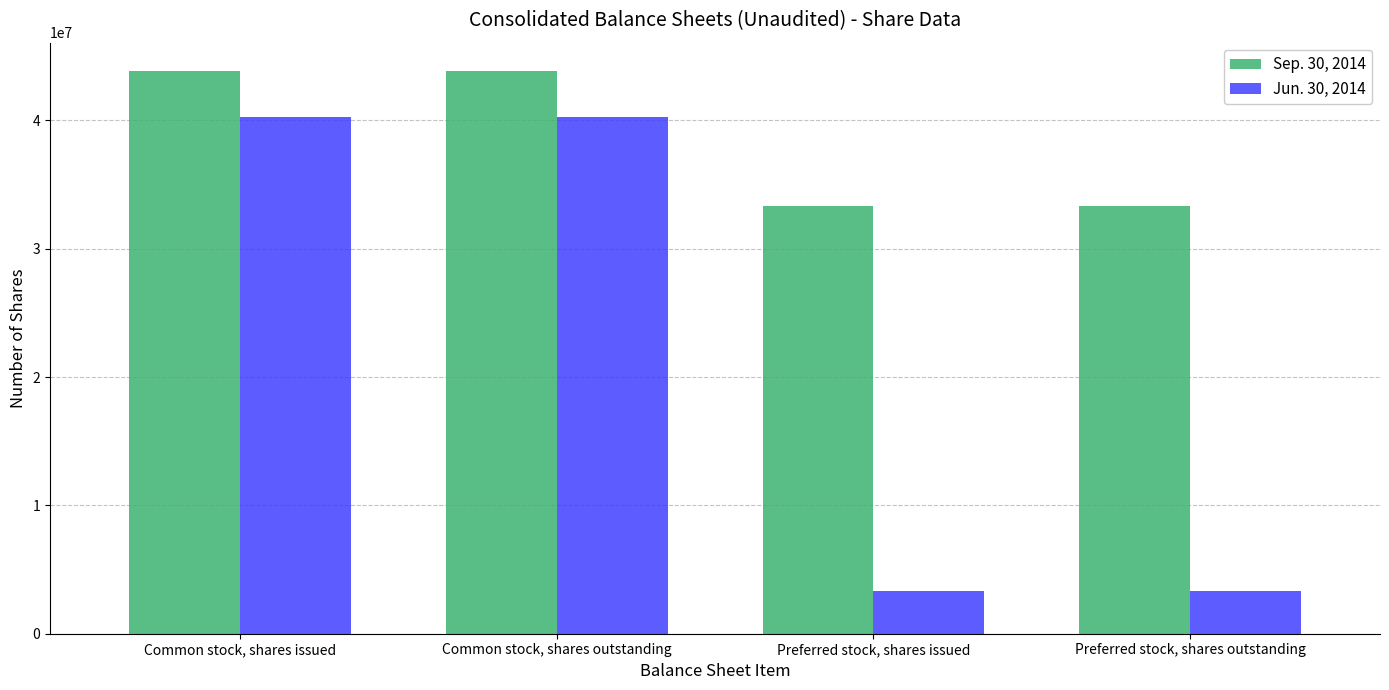

What is the sum of all Sep. 30, 2014 values?

154382226